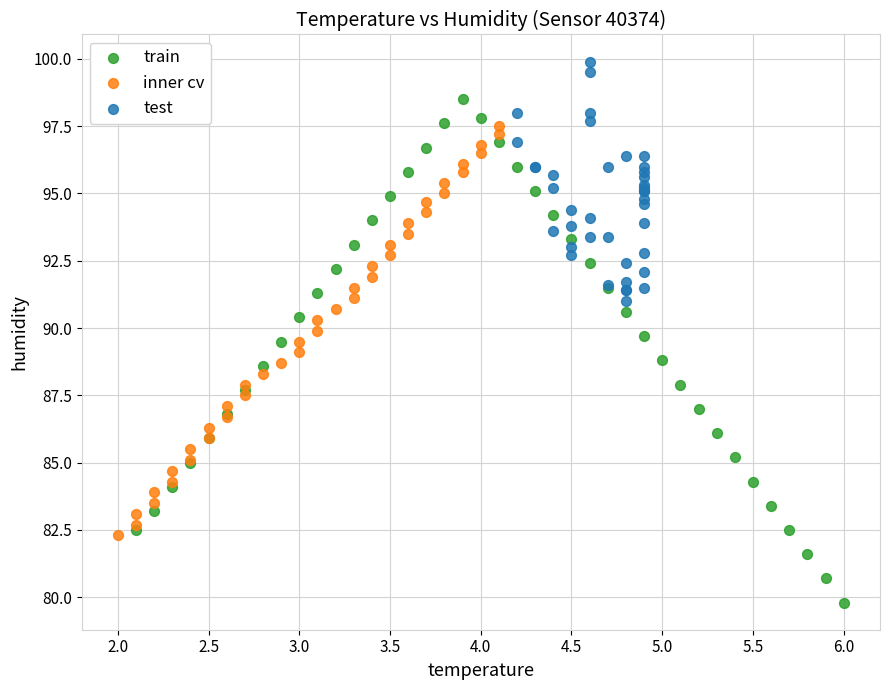

Which series has the largest Y range (max minus min)?

train